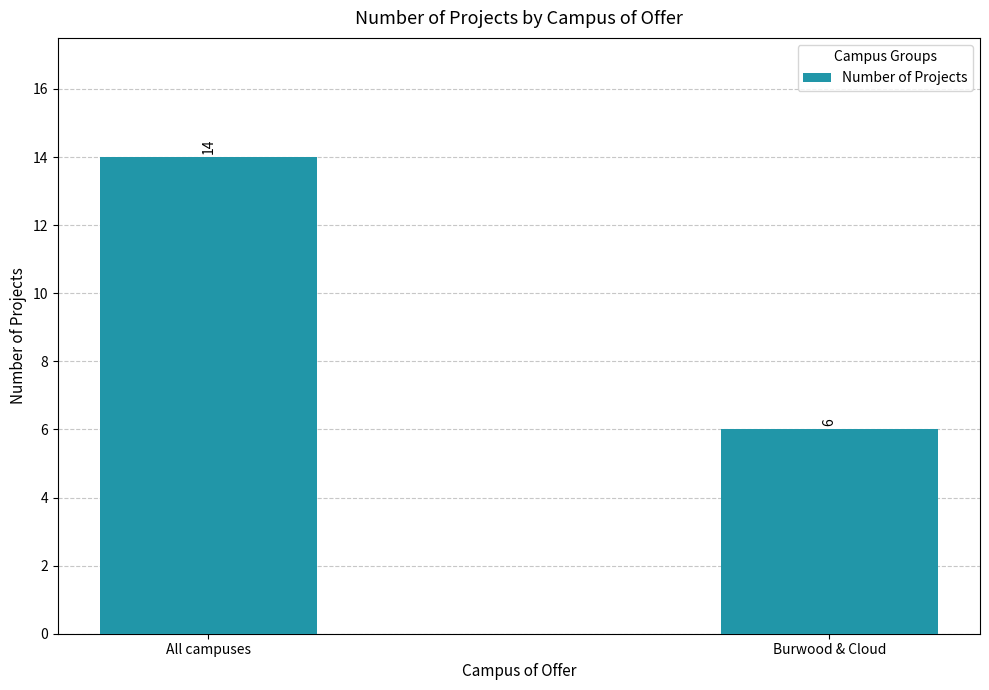

Does the chart contain any negative values?

No